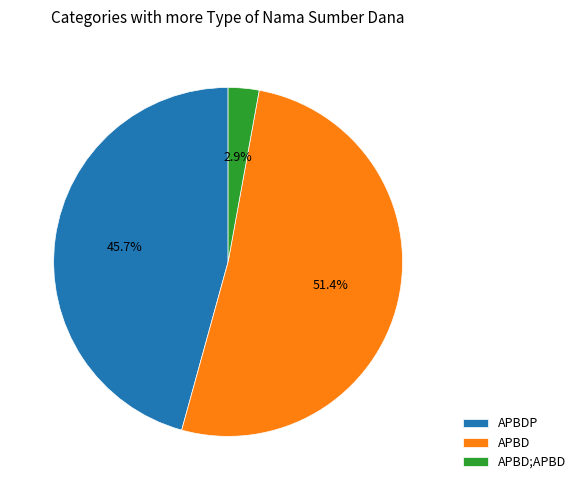

Is there any slice that represents more than half of the pie?

Yes